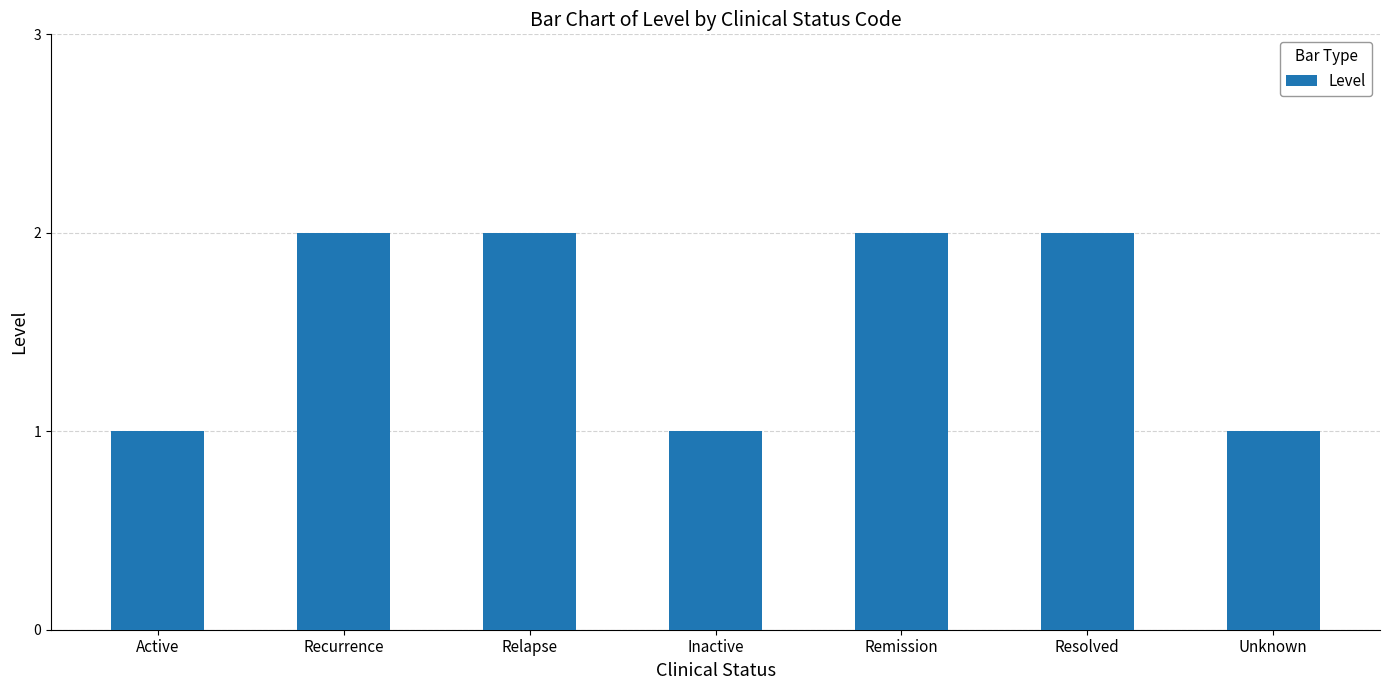

The chart shows a value of 2 at Unknown. True or false?

False